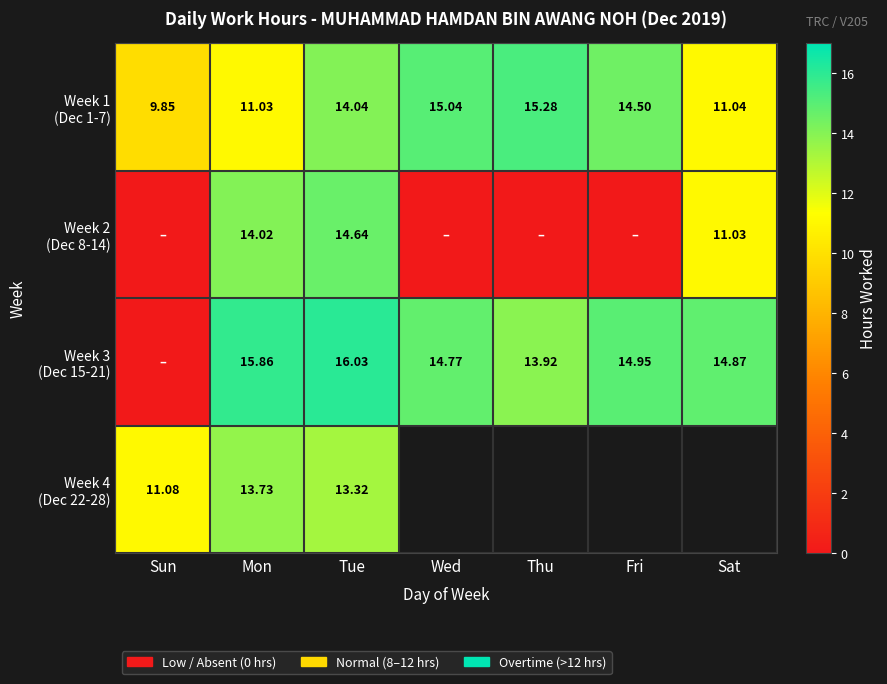

Is it true that Week 2 (Dec 8-14) equals -8.4 at Fri?

False